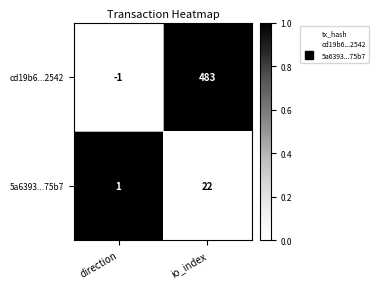

The 5a6393...75b7 series shows 15 at io_index. True or false?

False